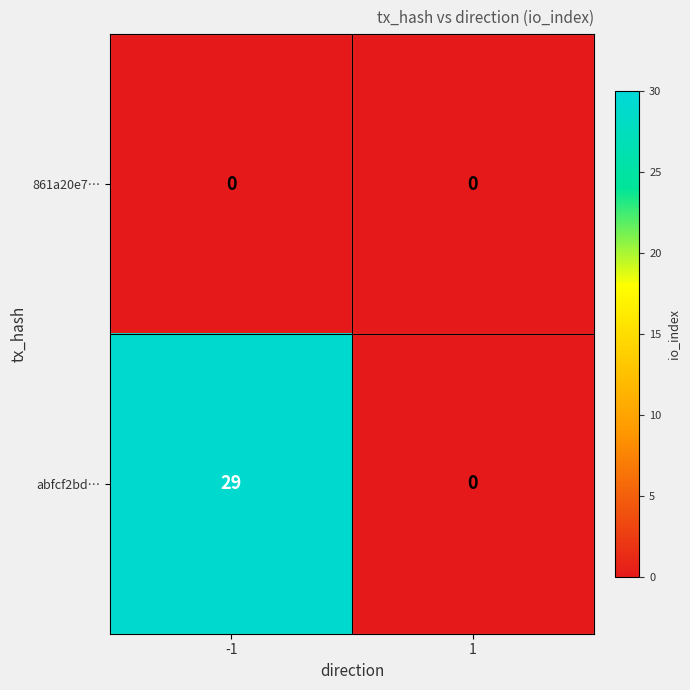

What is the difference between the maximum and minimum values in the abfcf2bd… series?

29